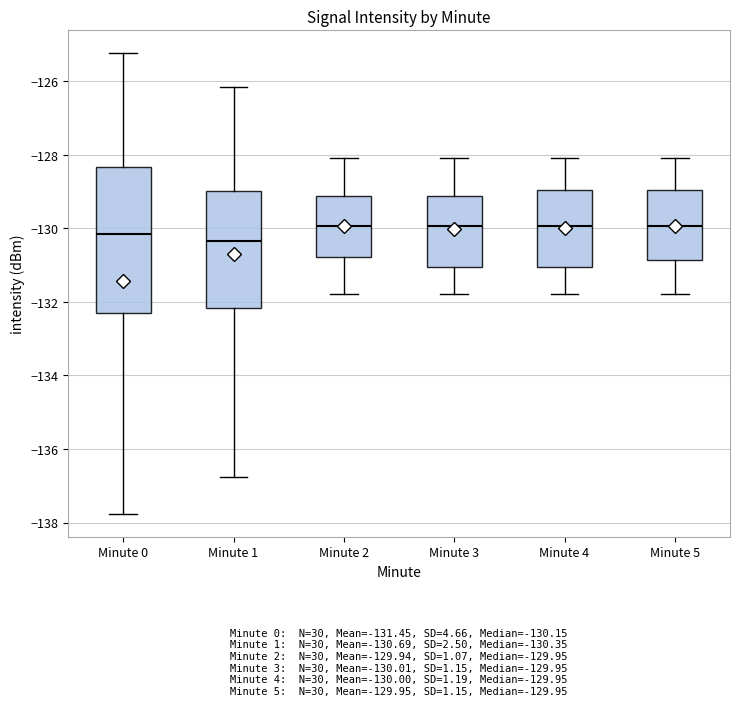

Which box is the tallest, from its lower edge to its upper edge?

Minute 0